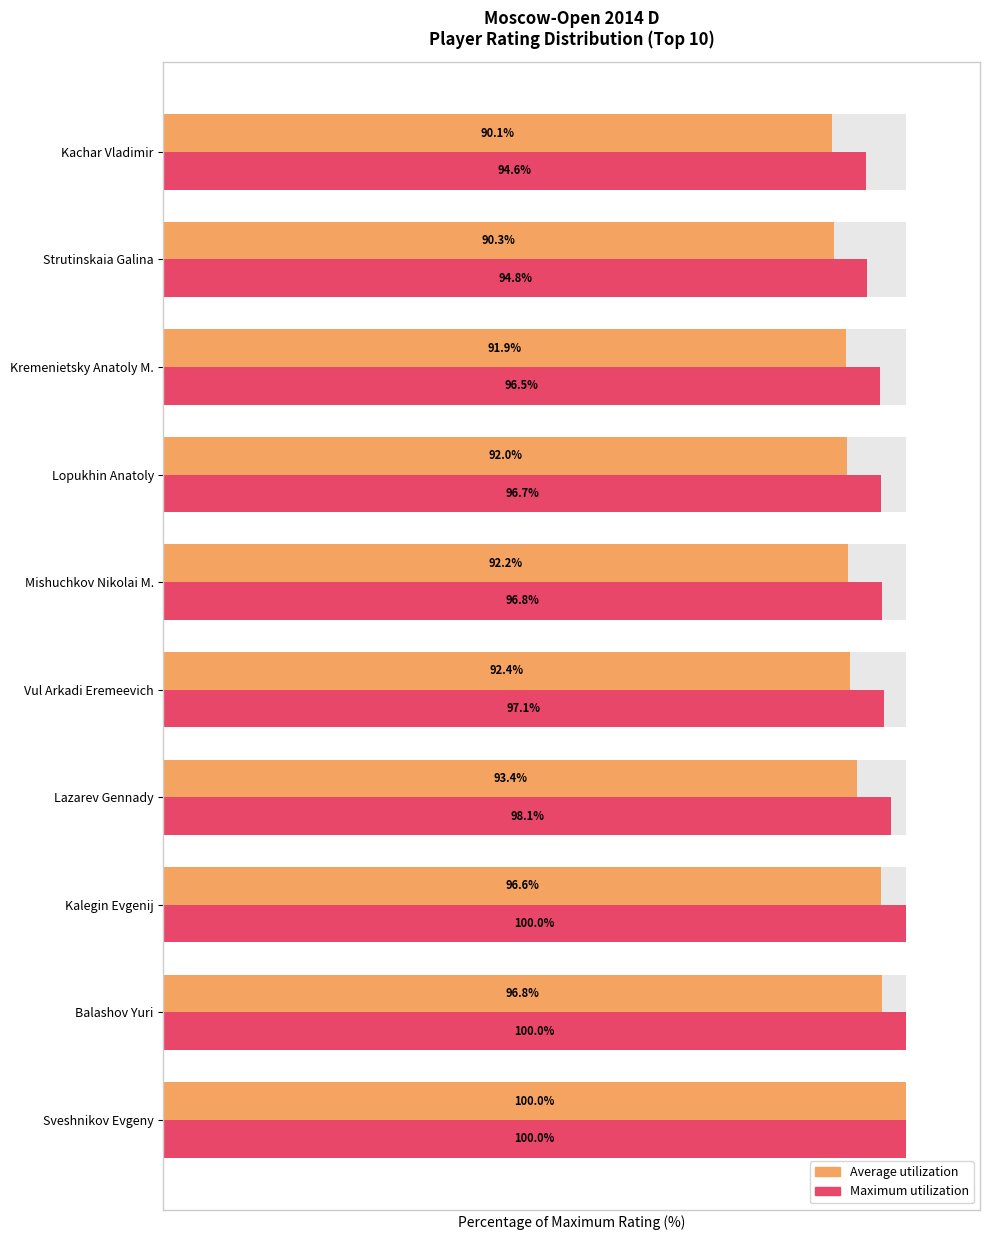

Which series changed the most between Vul Arkadi Eremeevich and Mishuchkov Nikolai M.?

Maximum utilization